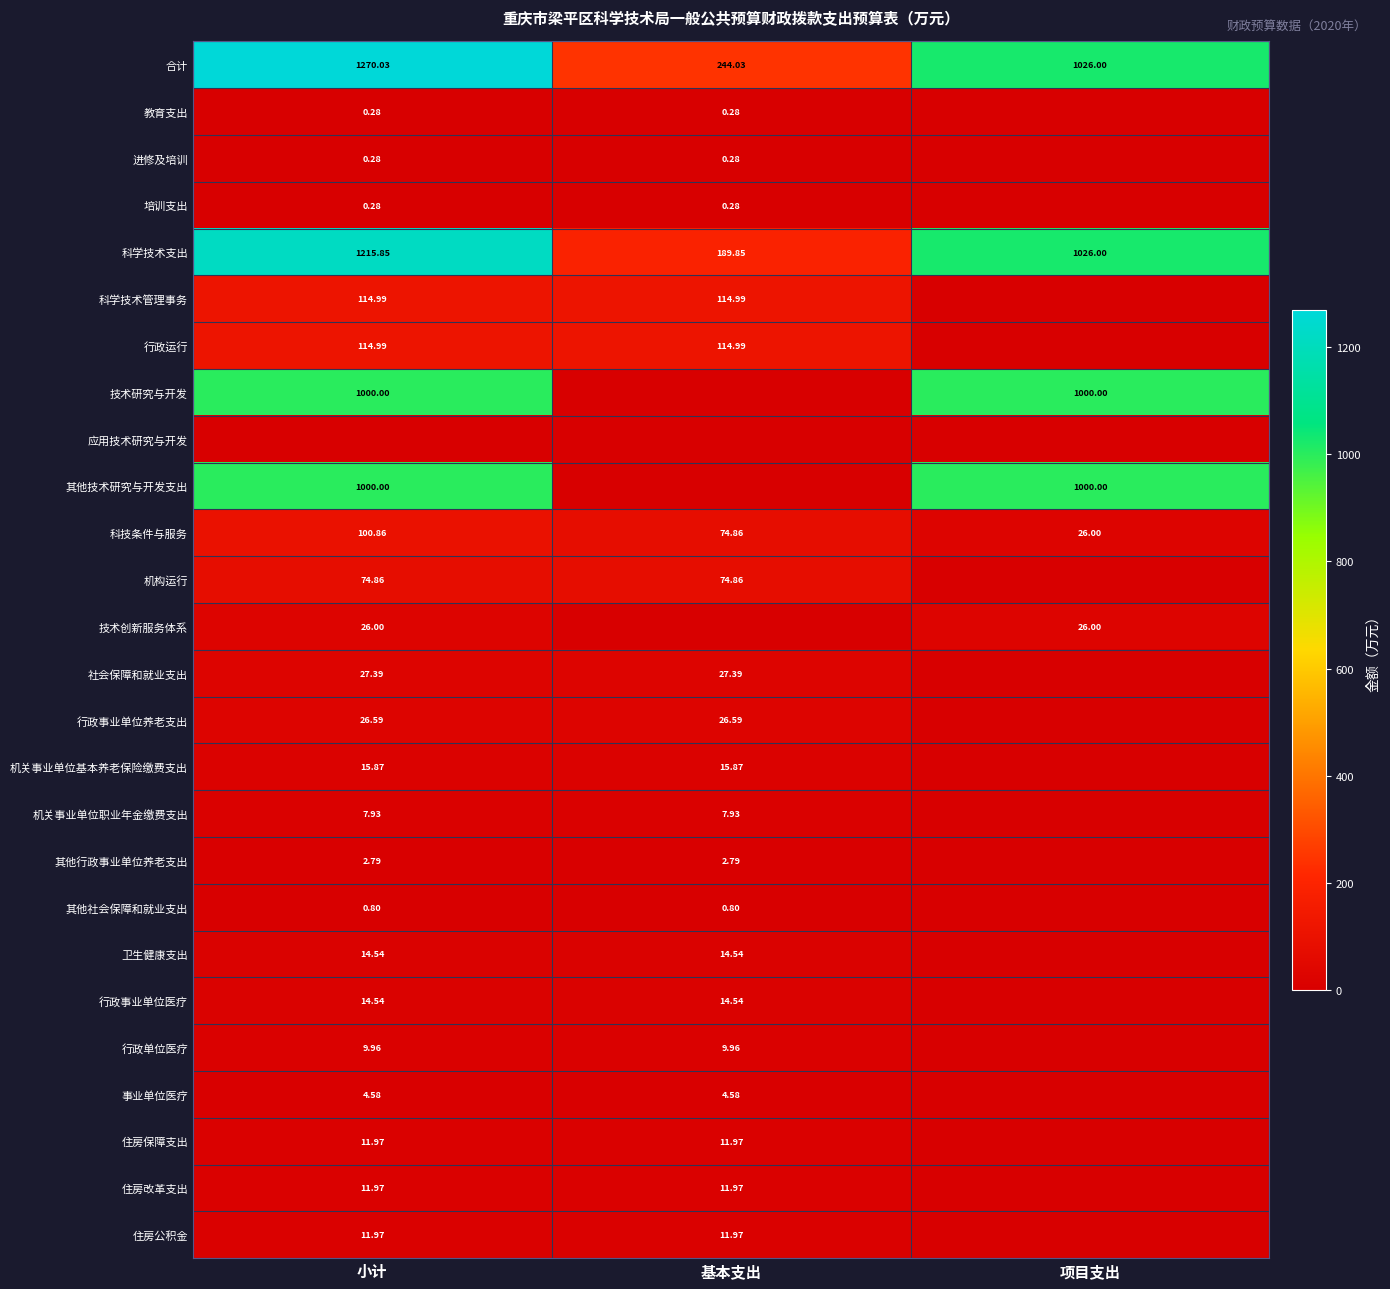

Which series has the widest spread of values?

合计